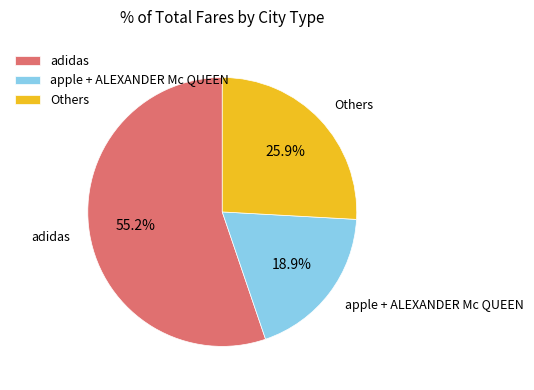

What is the ratio of the value at Others to the value at adidas?

0.5